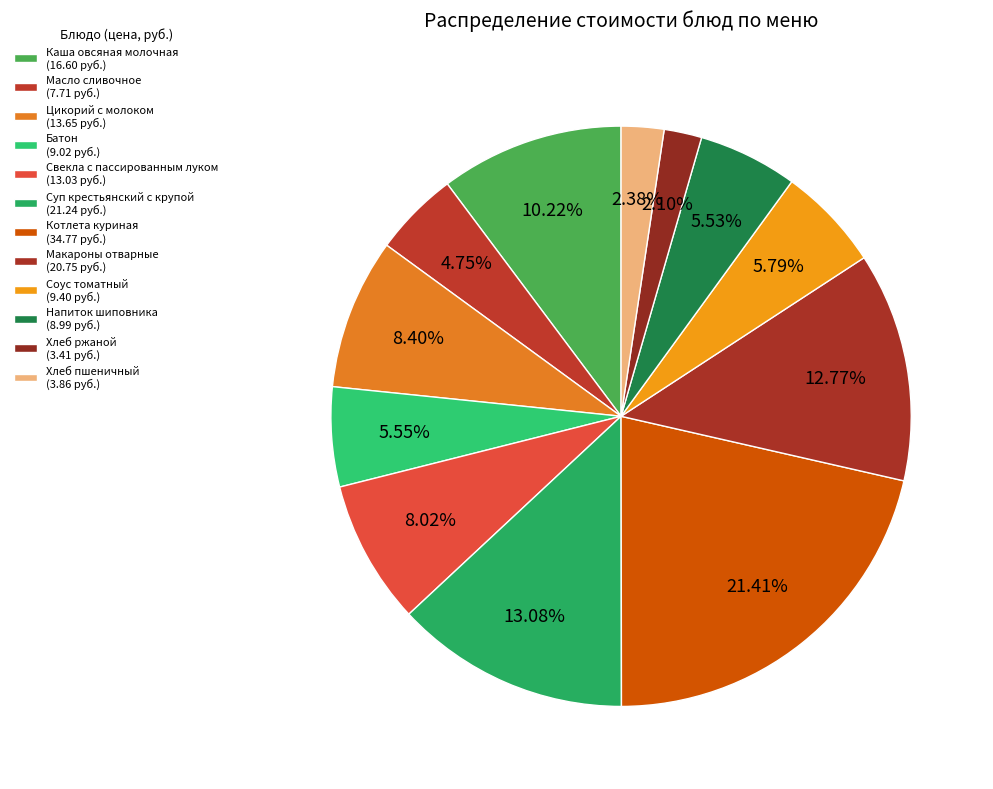

How many segments does this pie chart have?

12